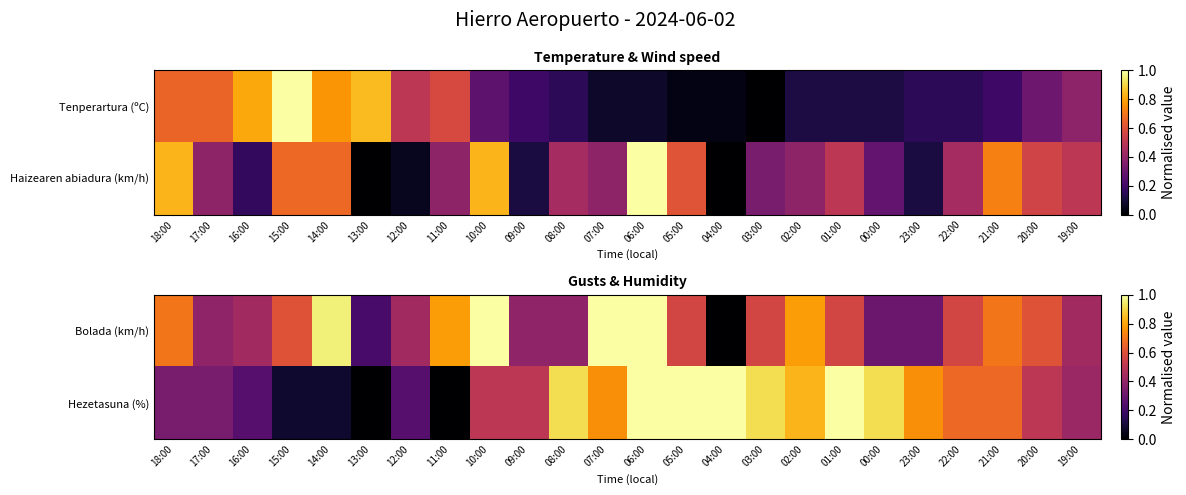

What is the sum of the Hezetasuna (%) values at 00:00 and 08:00?

1.8